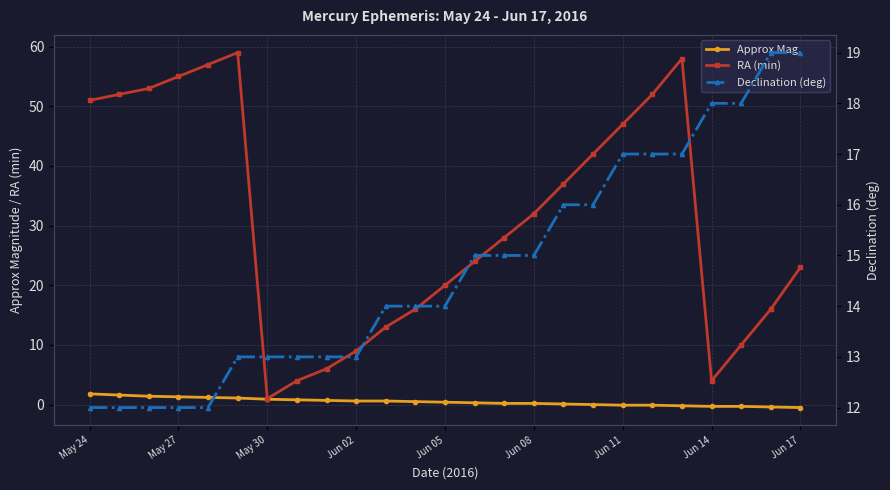

Between Jun 11 and 23, which series saw the biggest shift?

RA (min)